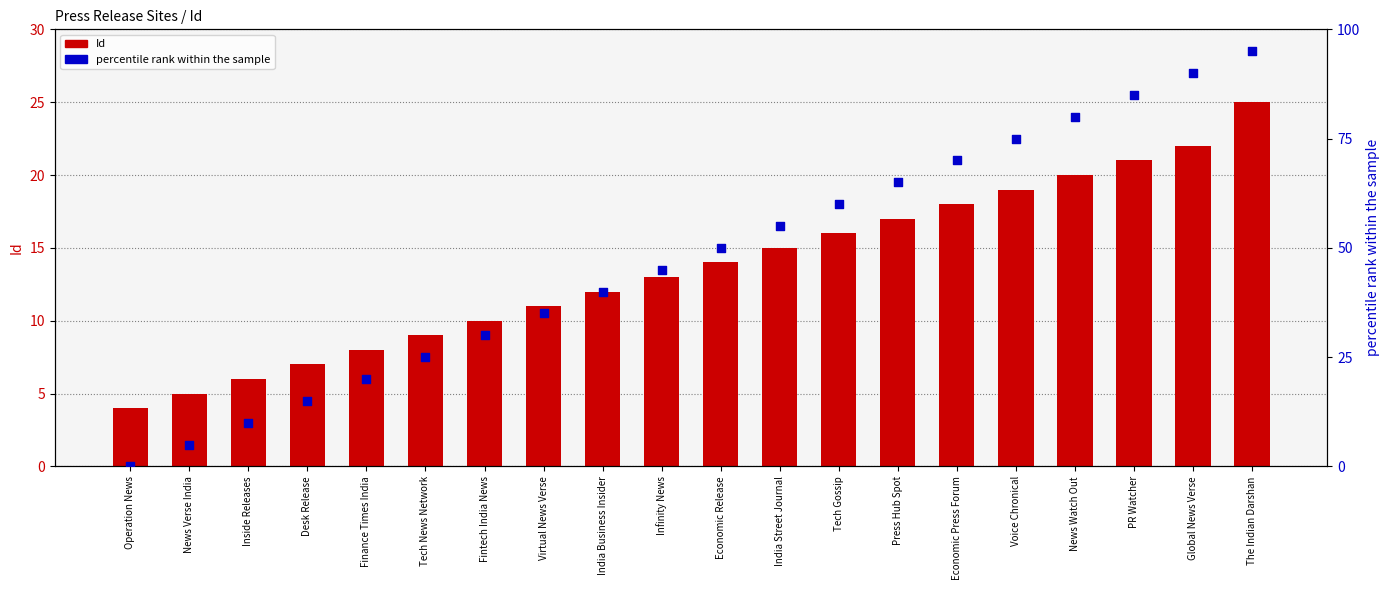

Which series has the largest total across all categories?

percentile rank within the sample